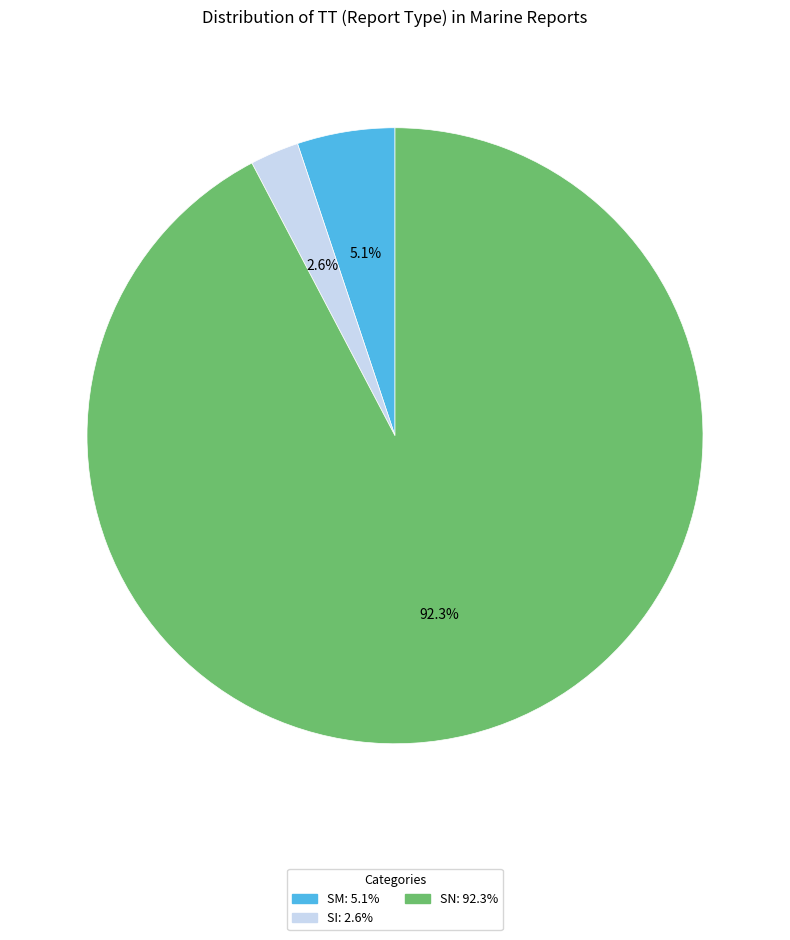

Rank the categories by value from highest to lowest.

SN, SM, SI